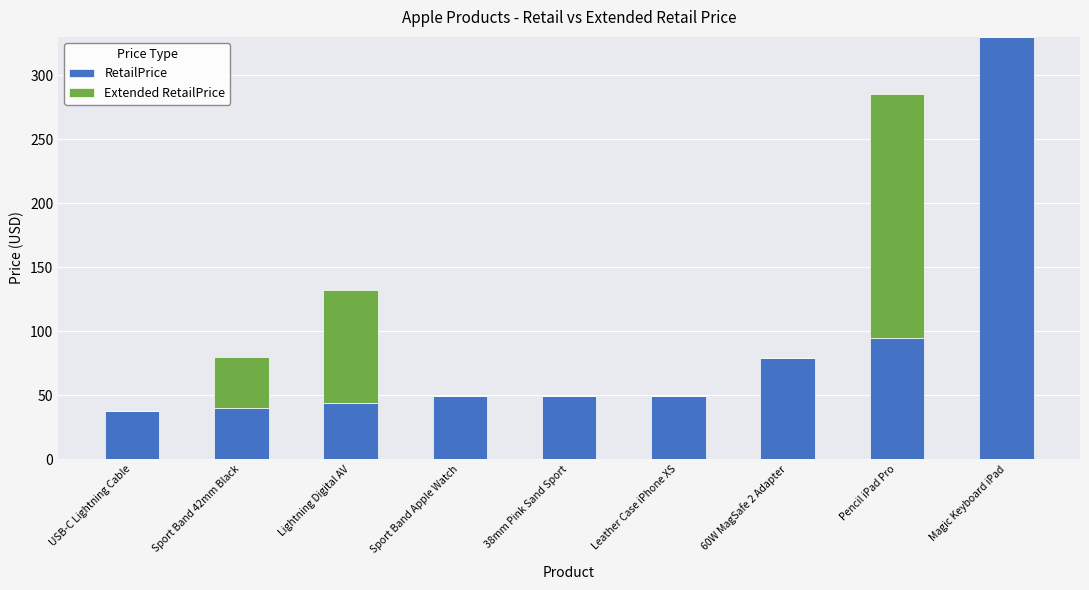

What is the highest value of the RetailPrice series?

330.0